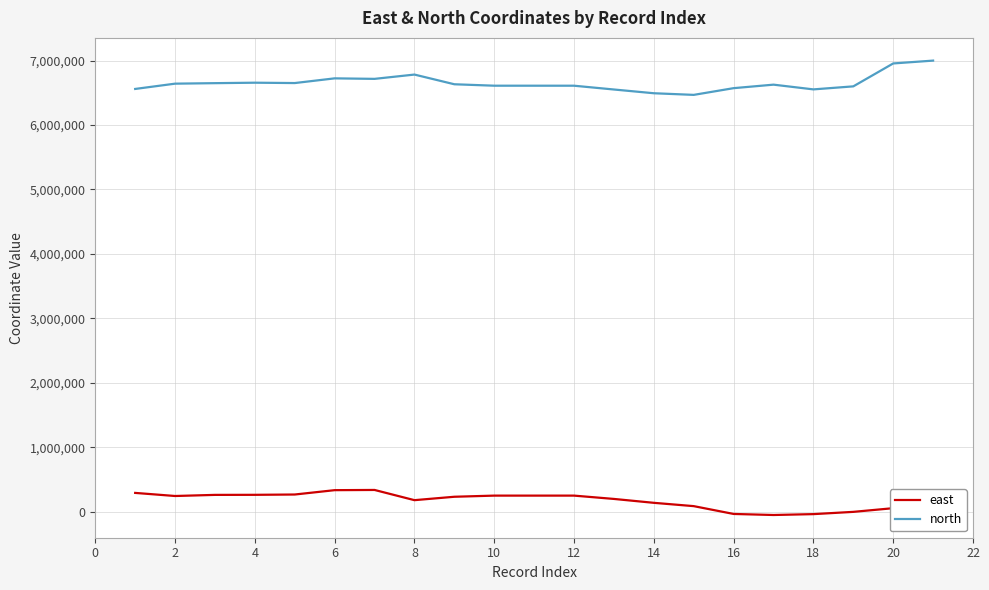

True or false: east and north cross at least once.

False